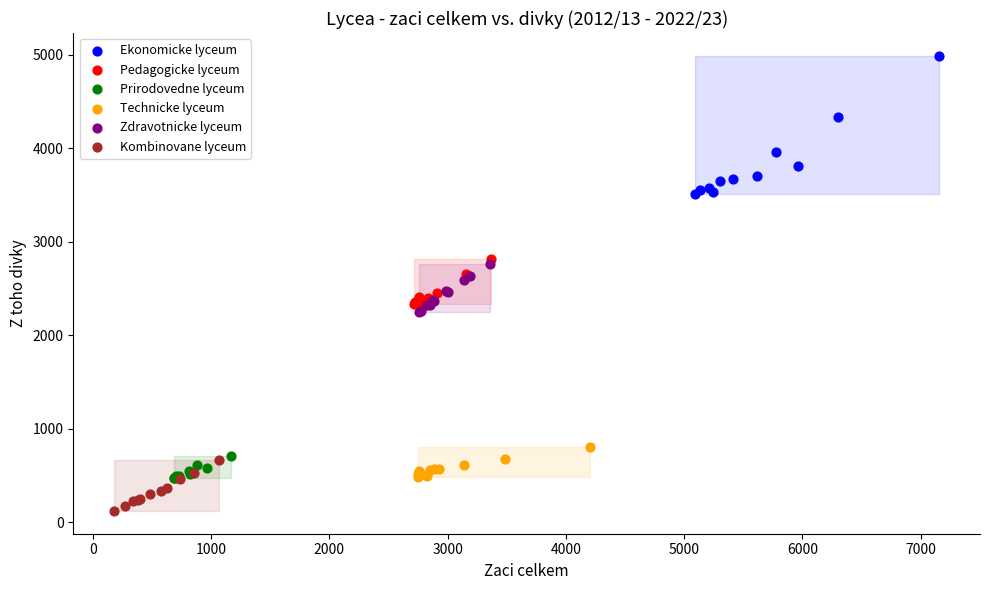

Which series contains the highest Y value?

Ekonomicke lyceum